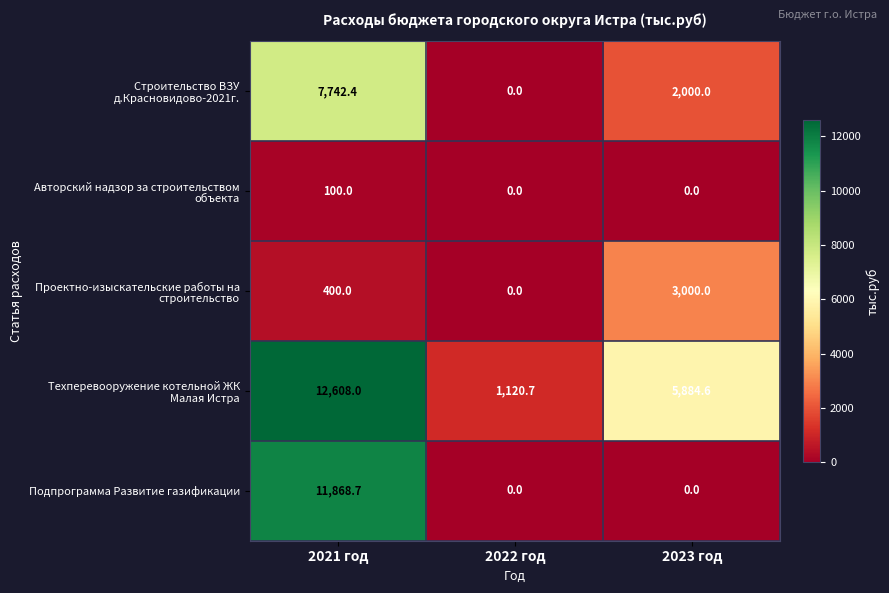

Which label corresponds to the largest value in the chart?

2021 год